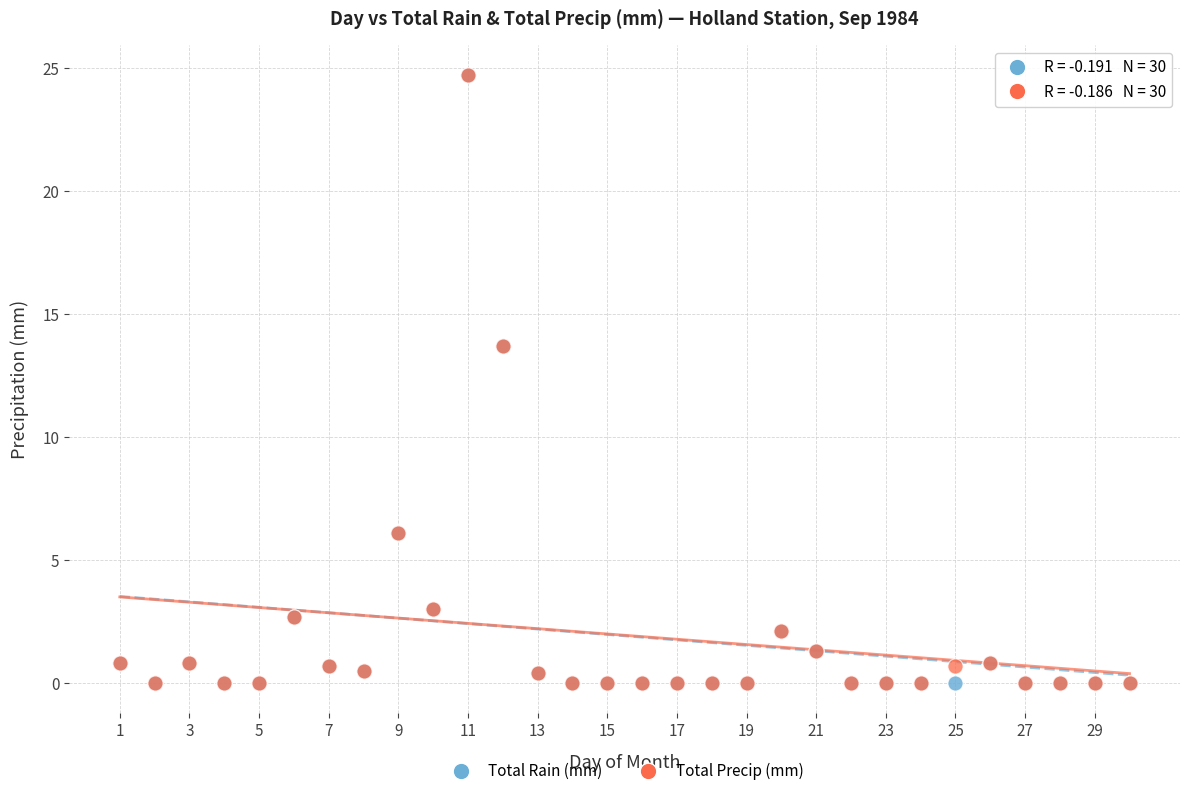

What are all the series names shown in the legend?

Total Rain (mm), Total Precip (mm)